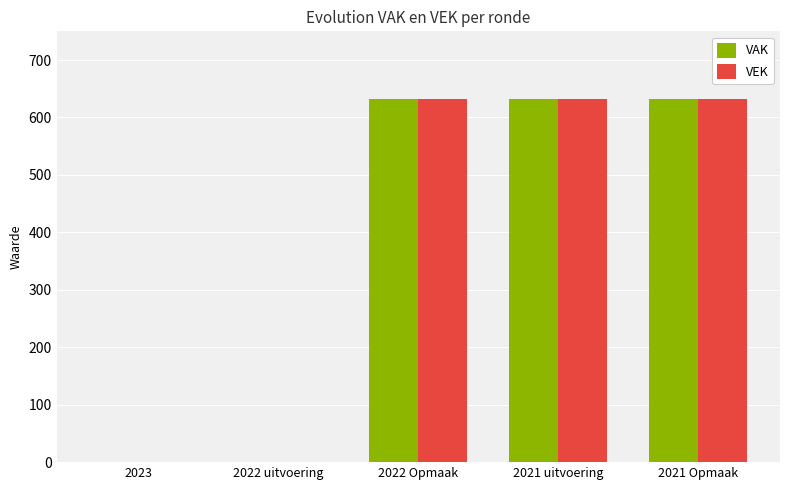

True or false: VEK has a value of -237 at 2022 uitvoering.

False